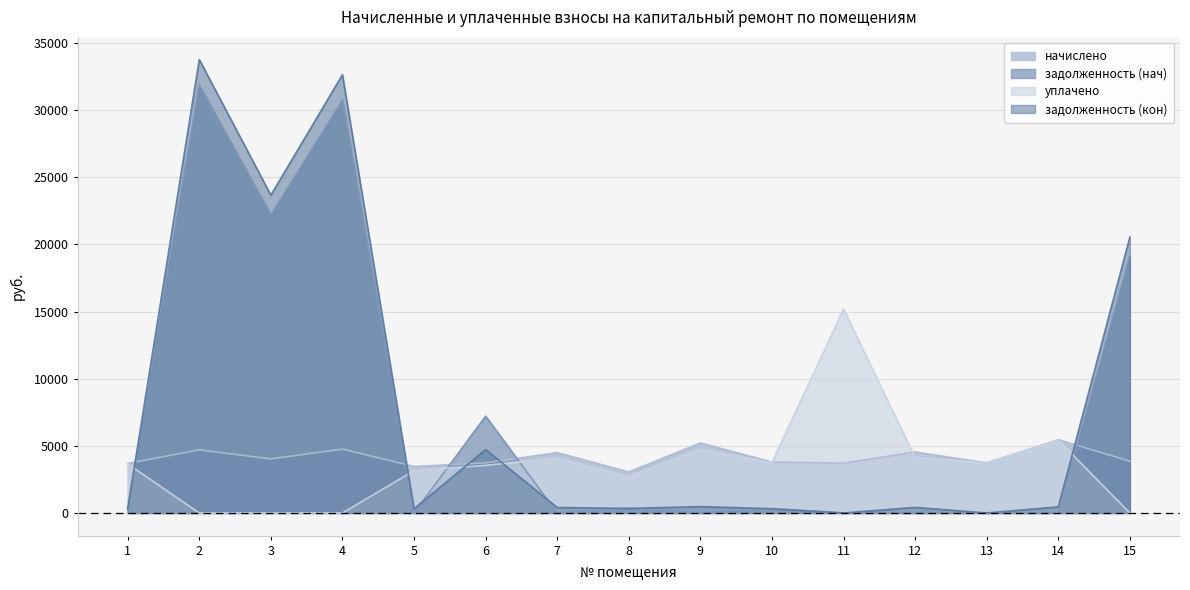

Which series changed the most between 6 and 10?

задолженность (нач)